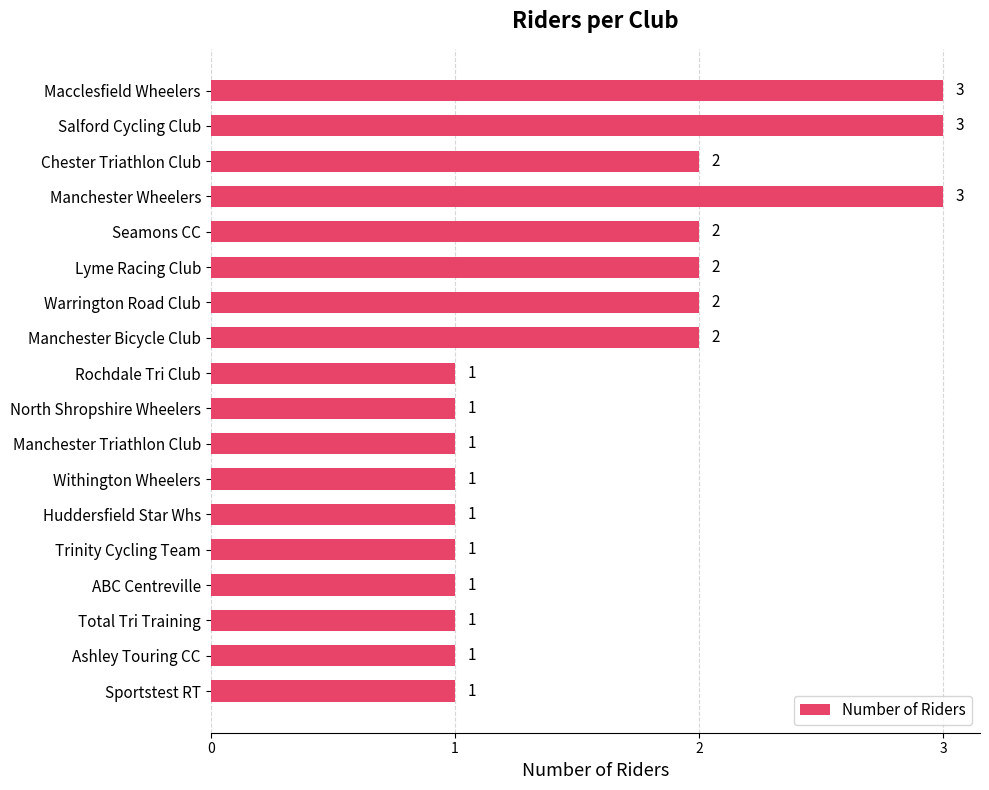

Count the number of values greater than 1.

8